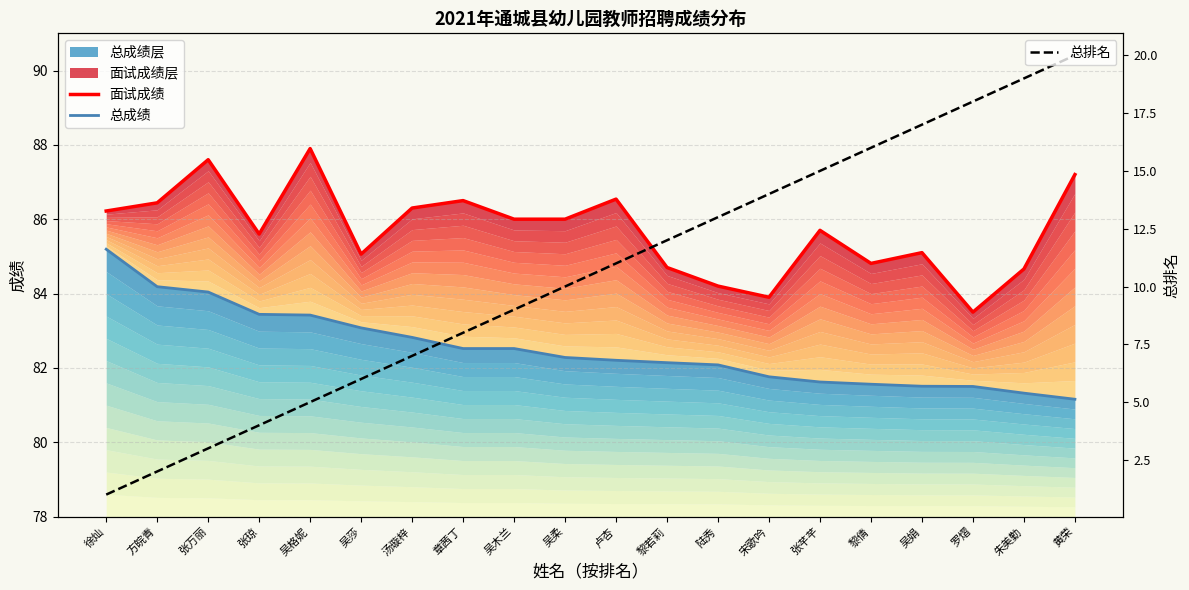

What is the smallest value displayed?

1.0